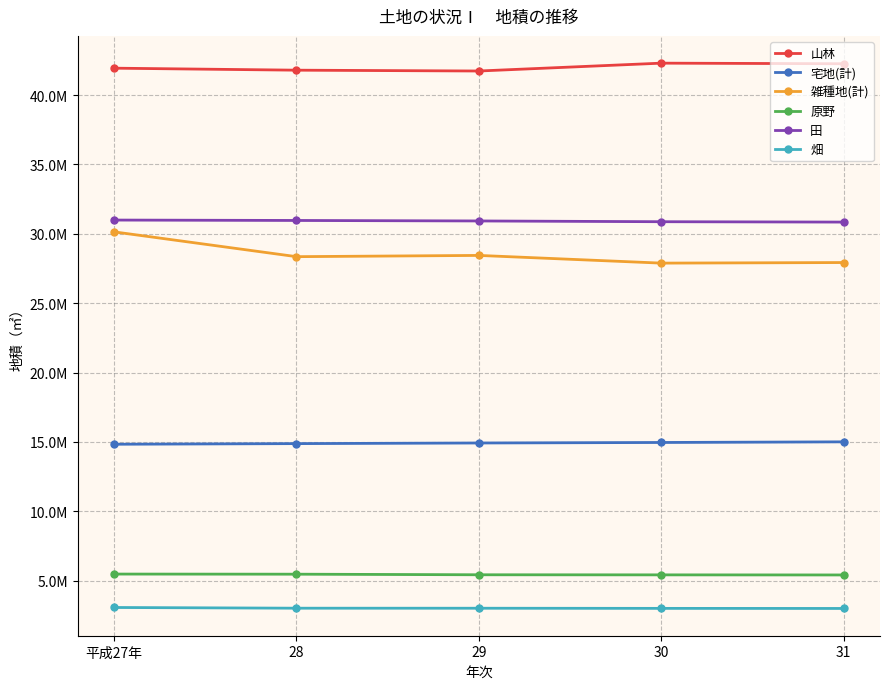

Is this an area chart (filled region under the line)?

No